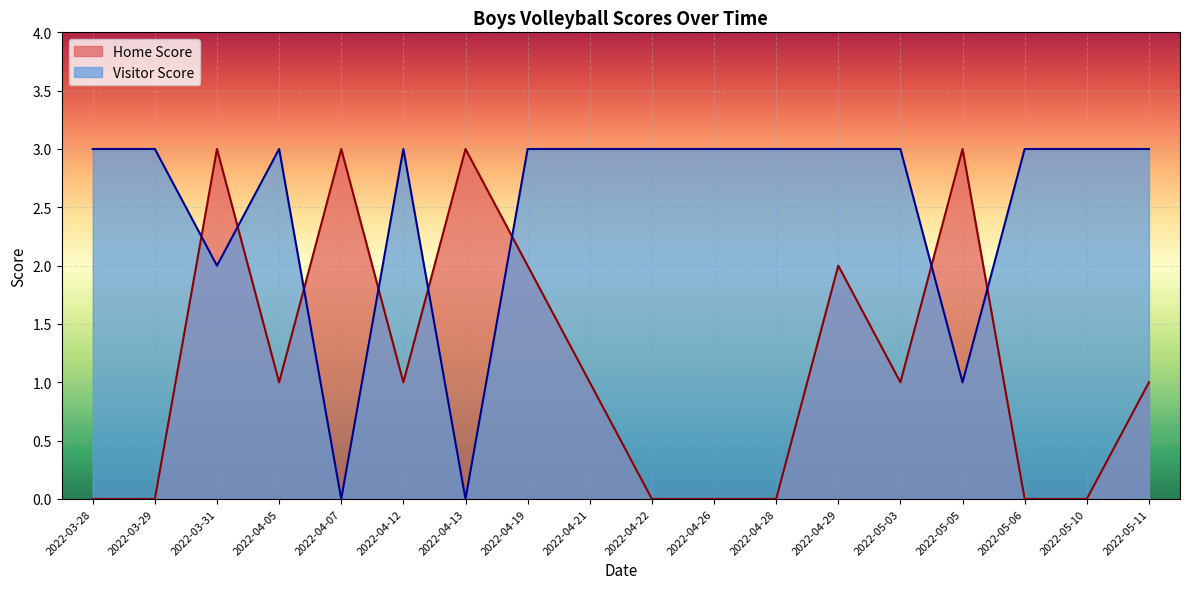

Reading left to right, transcribe all the data shown in this chart.

Home Score: 2022-05-11=1	2022-05-10=0	2022-05-06=0	2022-05-05=3	2022-05-03=1	2022-04-29=2	2022-04-28=0	2022-04-26=0	2022-04-22=0	2022-04-21=1	2022-04-19=2	2022-04-13=3	2022-04-12=1	2022-04-07=3	2022-04-05=1	2022-03-31=3	2022-03-29=0	2022-03-28=0
Visitor Score: 2022-05-11=3	2022-05-10=3	2022-05-06=3	2022-05-05=1	2022-05-03=3	2022-04-29=3	2022-04-28=3	2022-04-26=3	2022-04-22=3	2022-04-21=3	2022-04-19=3	2022-04-13=0	2022-04-12=3	2022-04-07=0	2022-04-05=3	2022-03-31=2	2022-03-29=3	2022-03-28=3